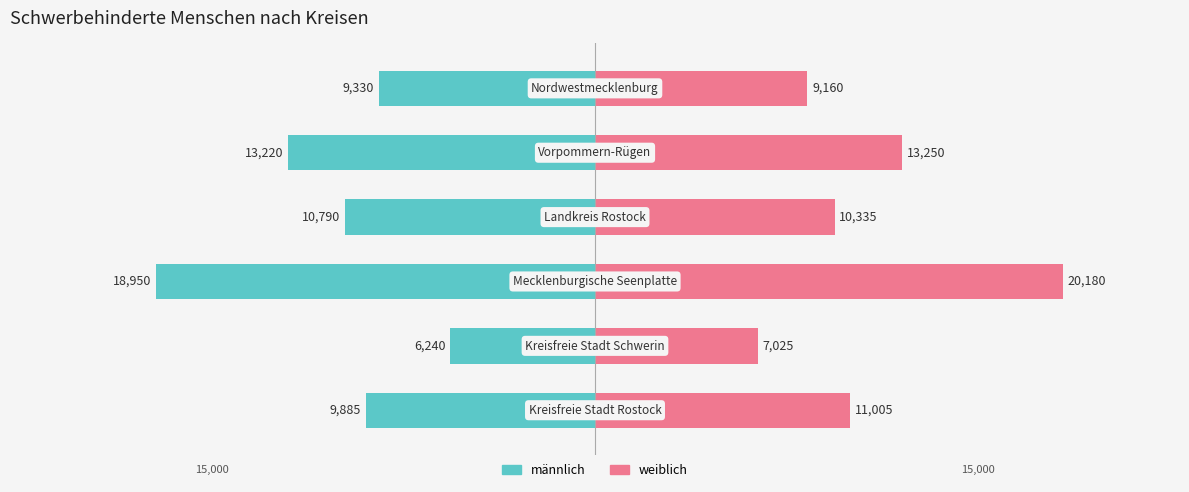

The weiblich series shows 1571 at 1. True or false?

False